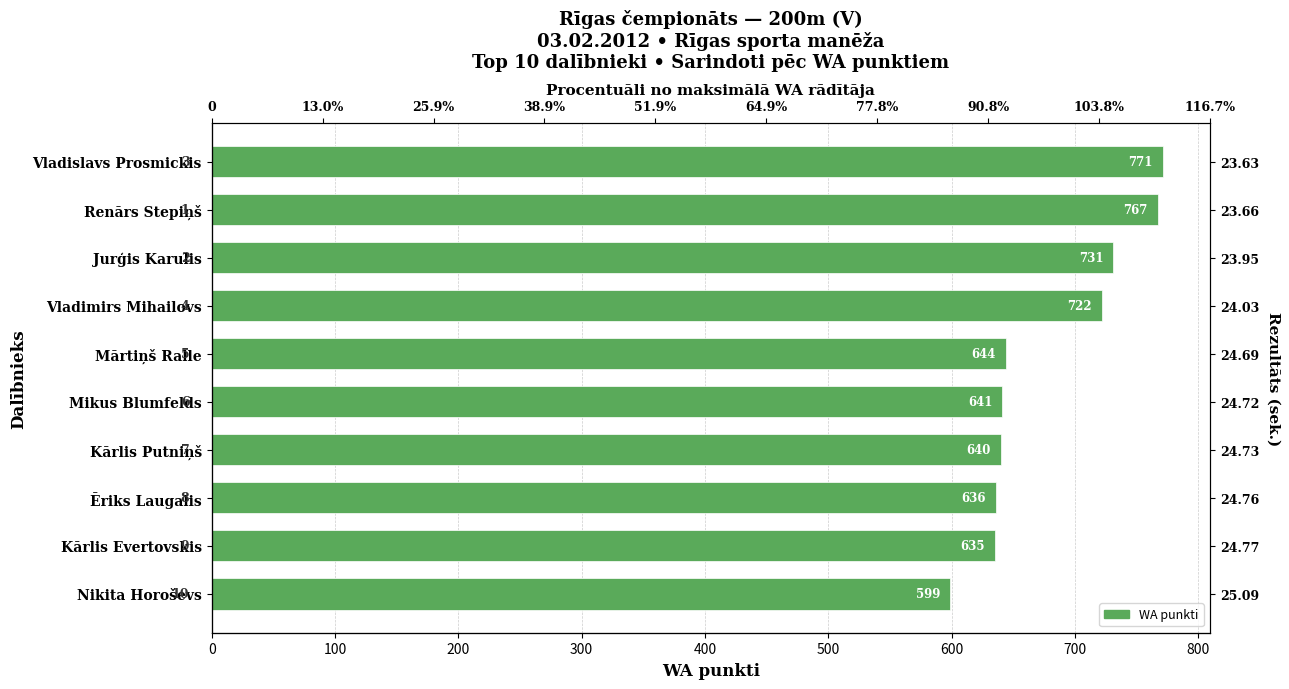

The chart shows a value of 315 at Kārlis Evertovskis. True or false?

False